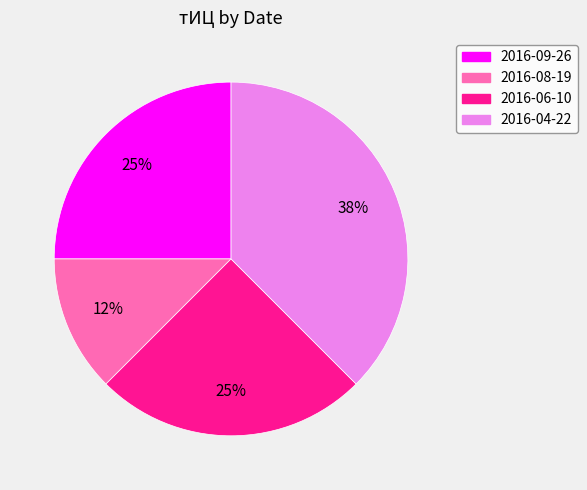

To the nearest percent, what is the average slice percentage?

25%